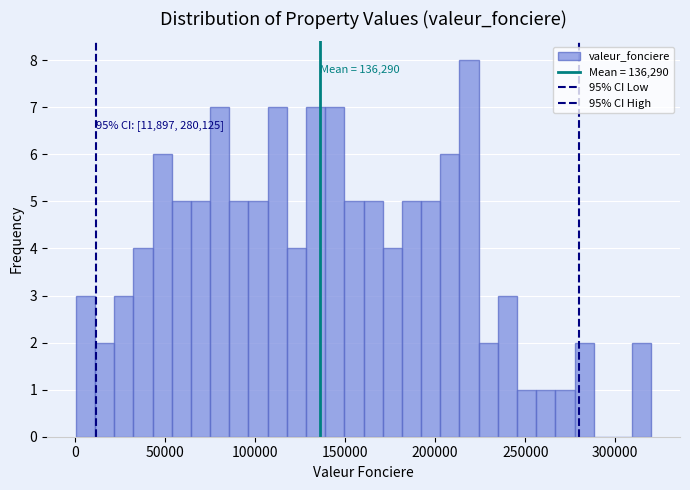

Read against the x-axis, roughly where is the centre of the tallest bar?

220000